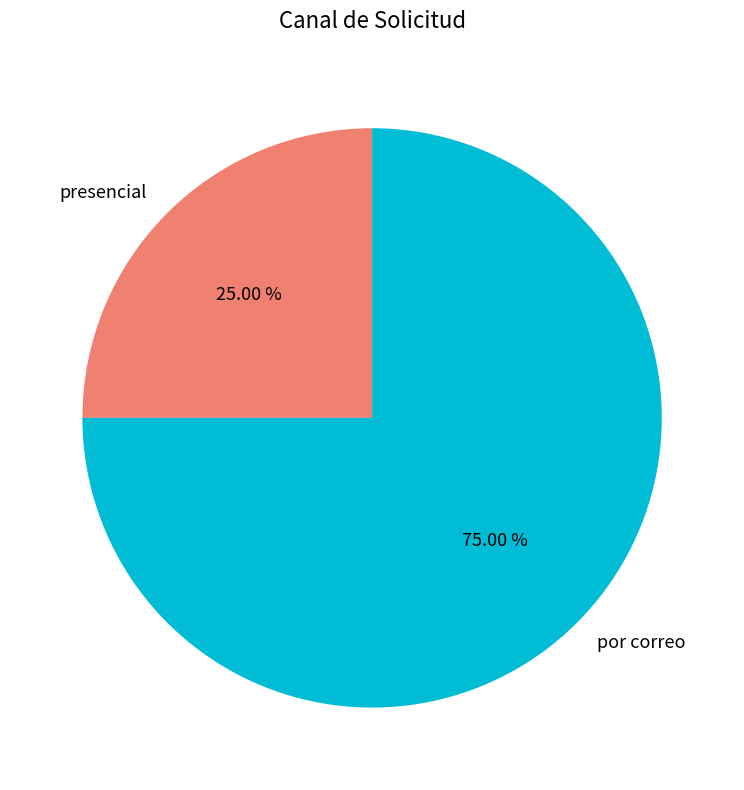

Is it true that presencial is 32% of the pie?

False